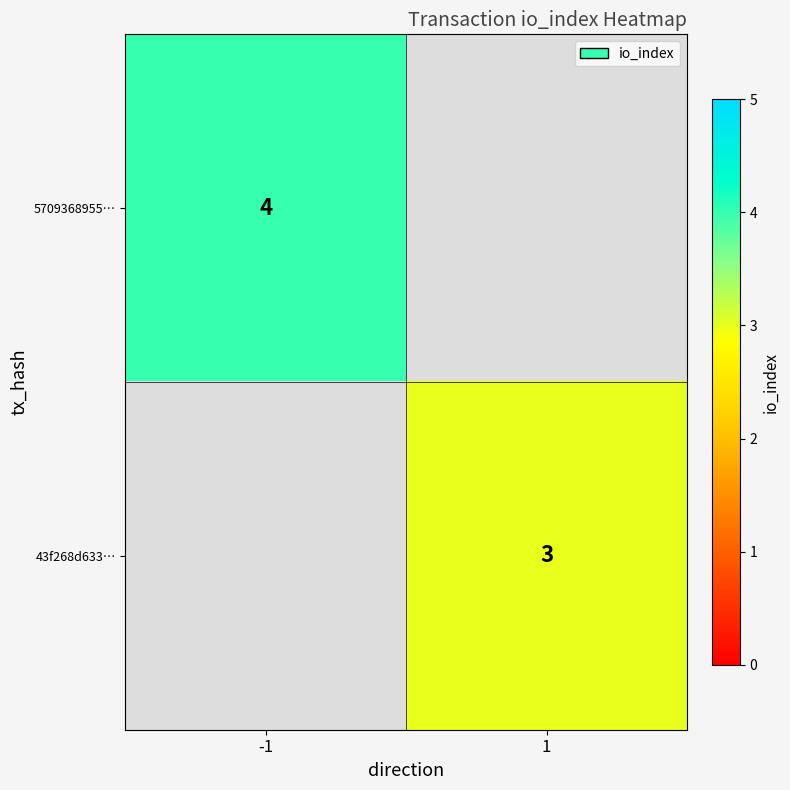

At how many categories does at least one series exceed 3?

1